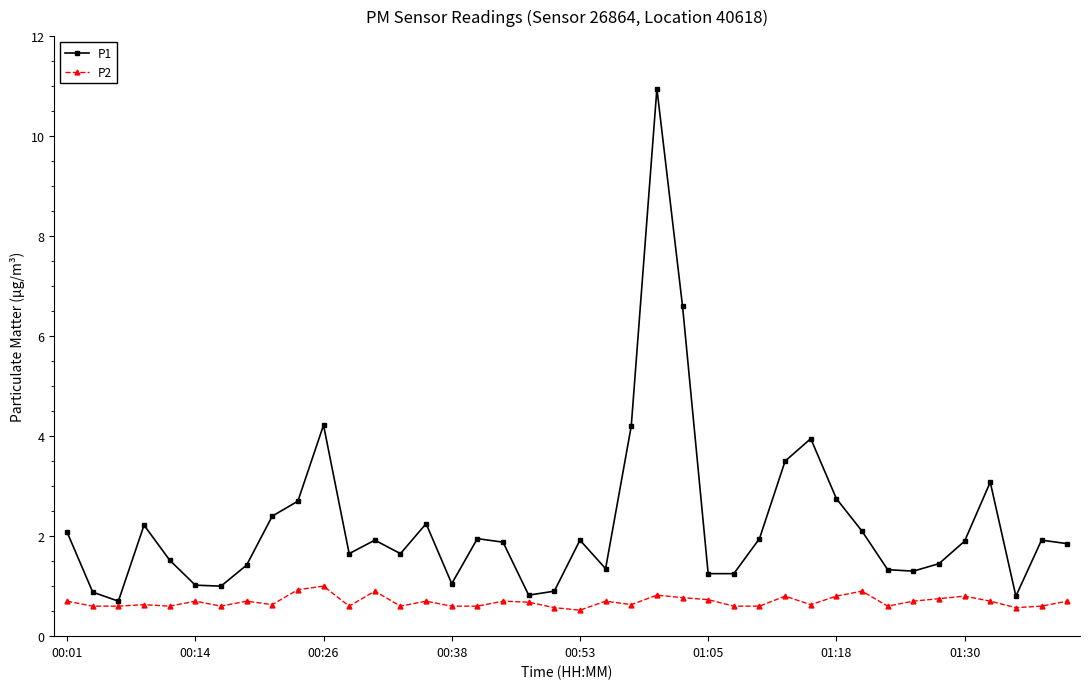

List the series in order of their overall mean, highest first.

P1, P2